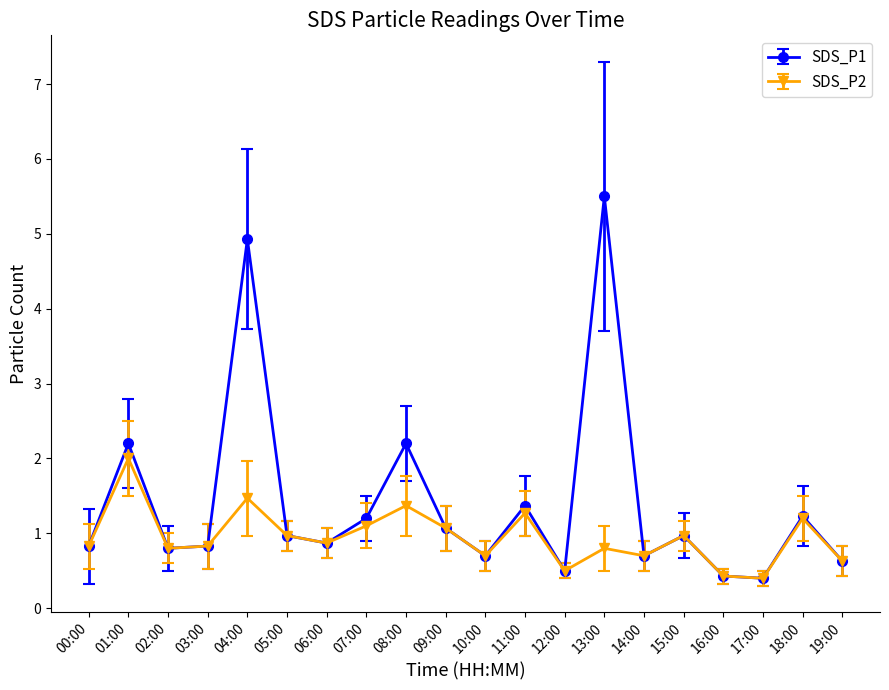

The value of SDS_P2 at 15:00 is 0.6. True or false?

False